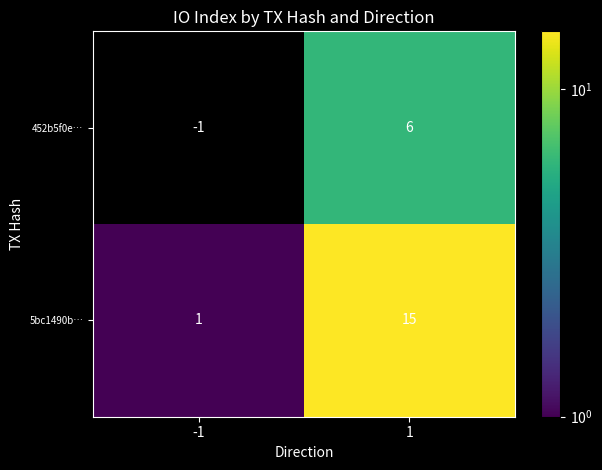

Which category has the lowest value in the 452b5f0e… series?

-1